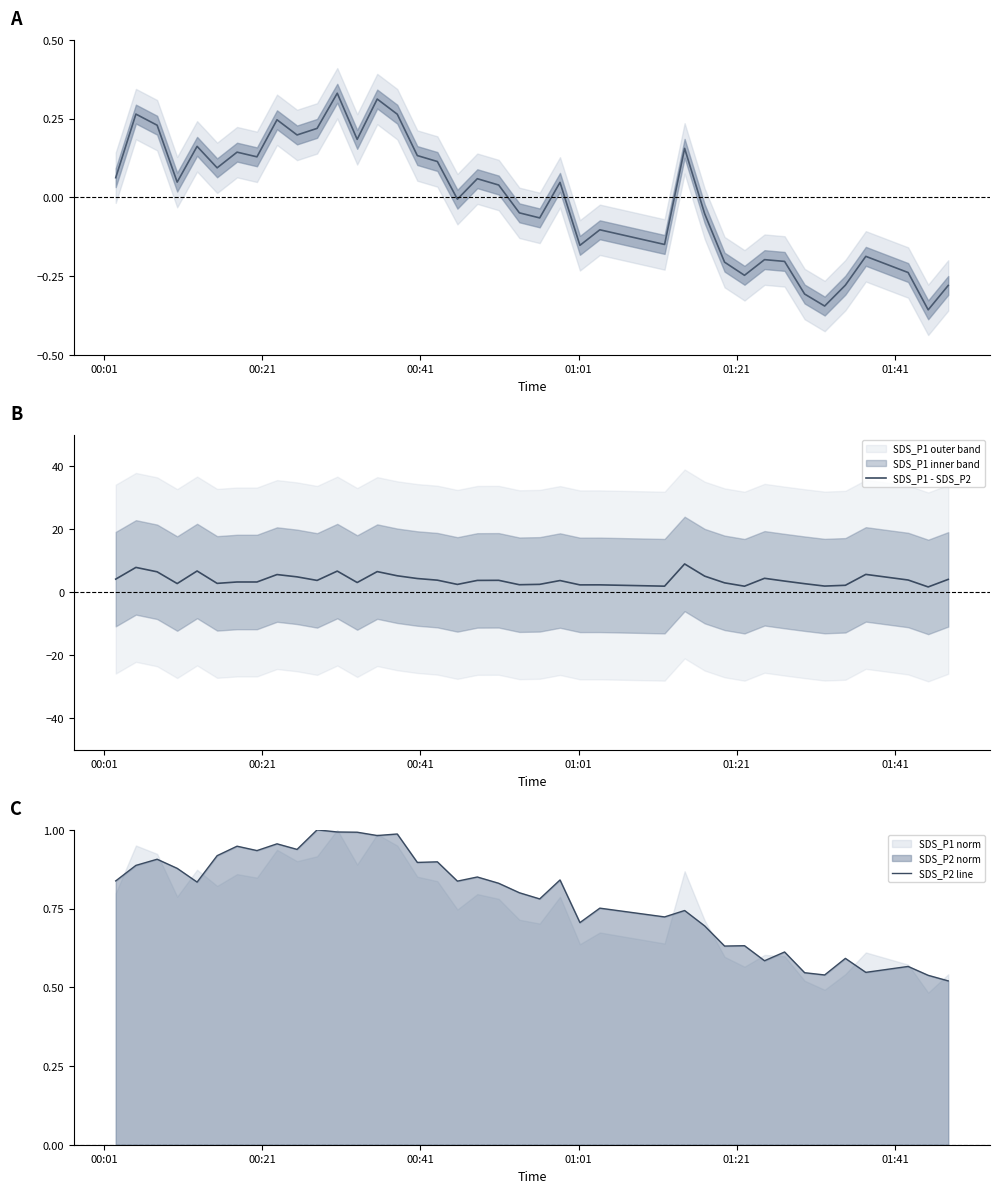

How many interior local valleys does the SDS_P2 line series have?

13